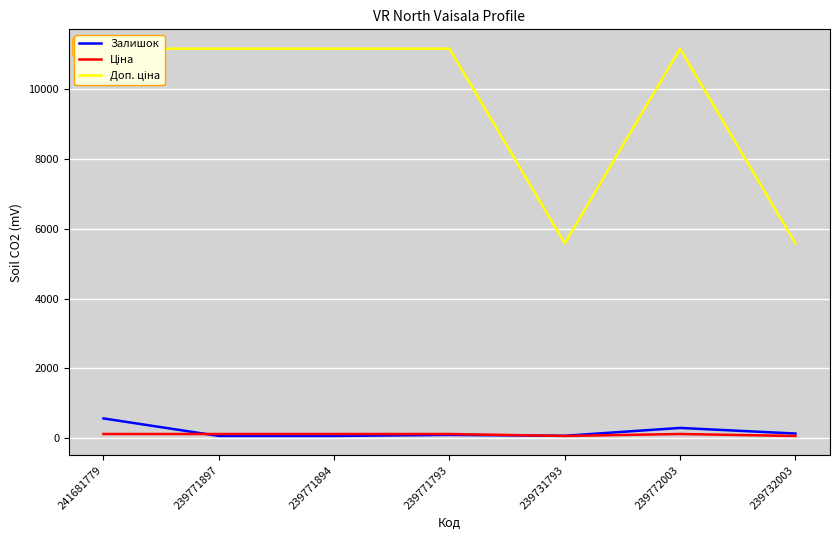

Which series has the largest range (max minus min)?

Доп. ціна